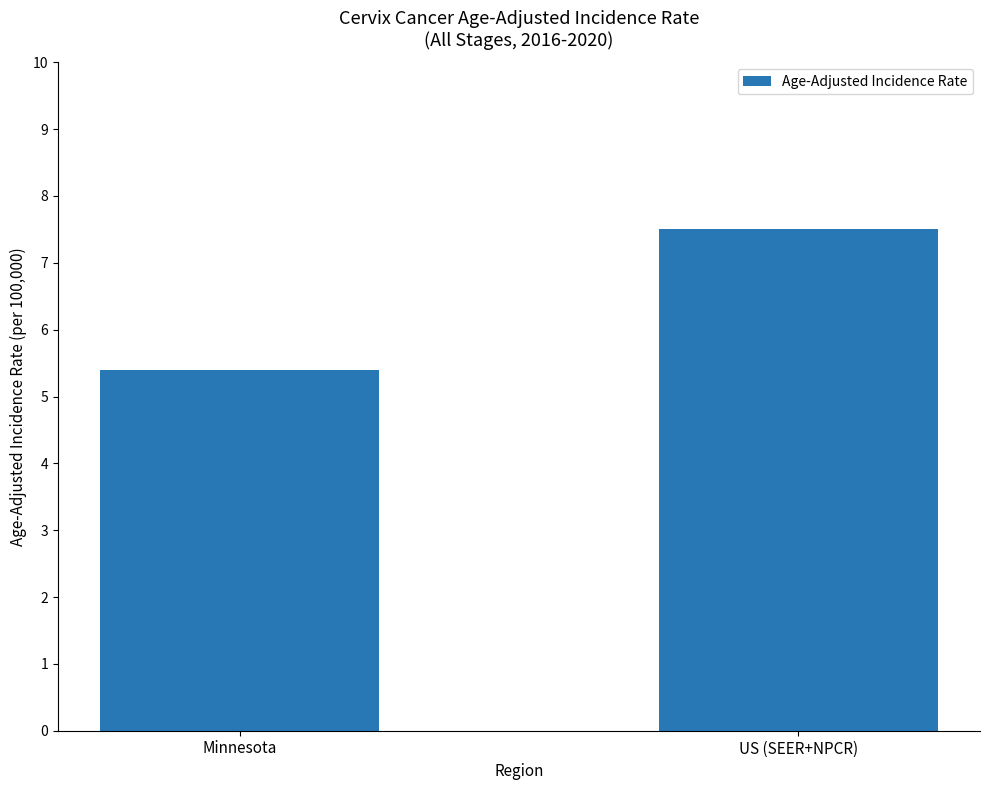

Reading left to right, list all the values displayed in this chart.

5.4	7.5